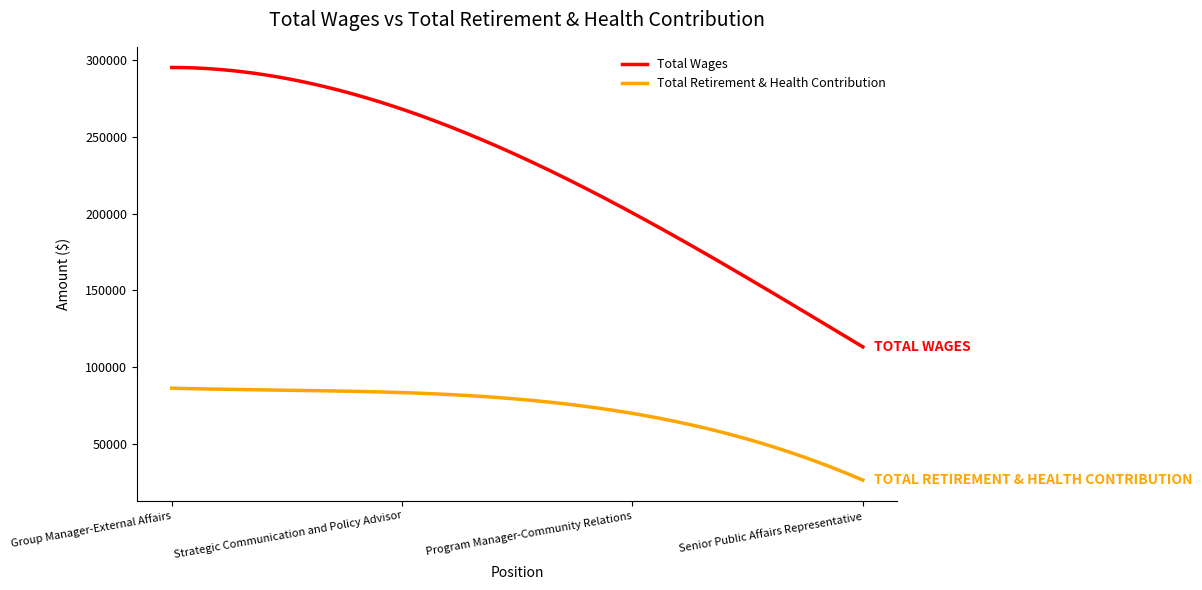

How many lines are shown in the chart?

2